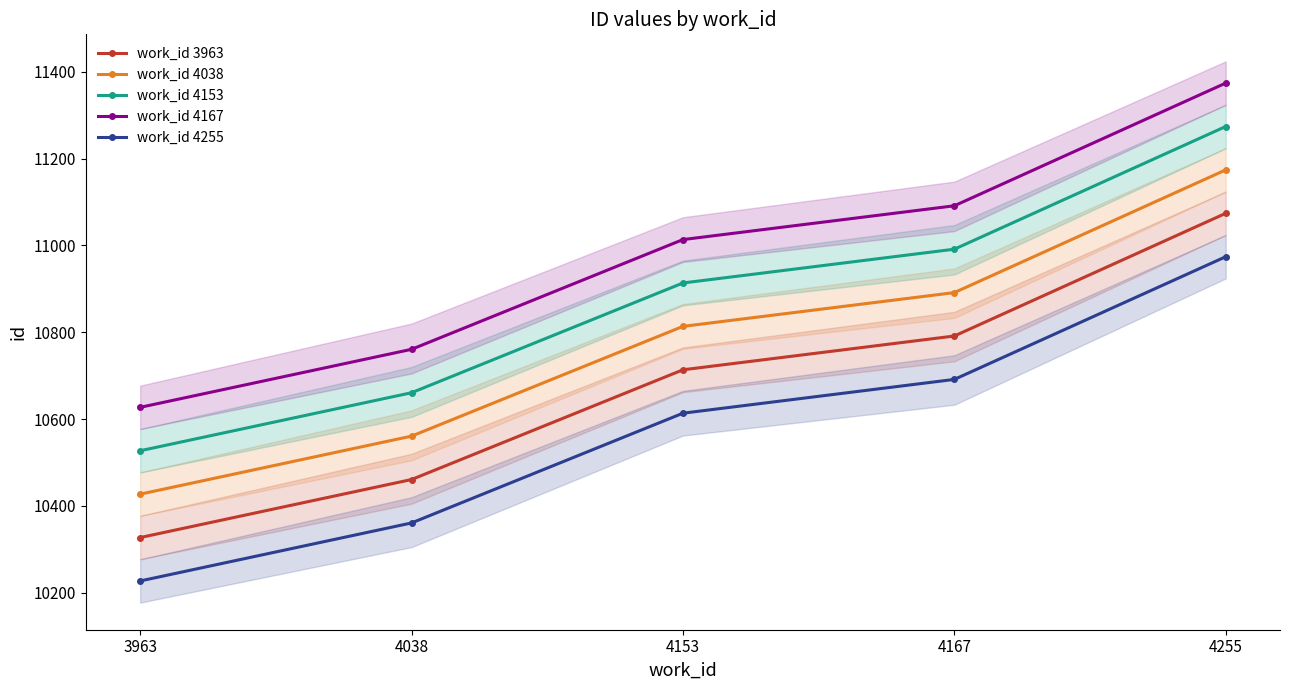

Reading left to right, what are all the values shown in this chart?

work_id 3963: 3963=10327.0	4038=10460.7	4153=10713.5	4167=10791.3	4255=11074.0
work_id 4038: 3963=10427.0	4038=10560.7	4153=10813.5	4167=10891.3	4255=11174.0
work_id 4153: 3963=10527.0	4038=10660.7	4153=10913.5	4167=10991.3	4255=11274.0
work_id 4167: 3963=10627.0	4038=10760.7	4153=11013.5	4167=11091.3	4255=11374.0
work_id 4255: 3963=10227.0	4038=10360.7	4153=10613.5	4167=10691.3	4255=10974.0